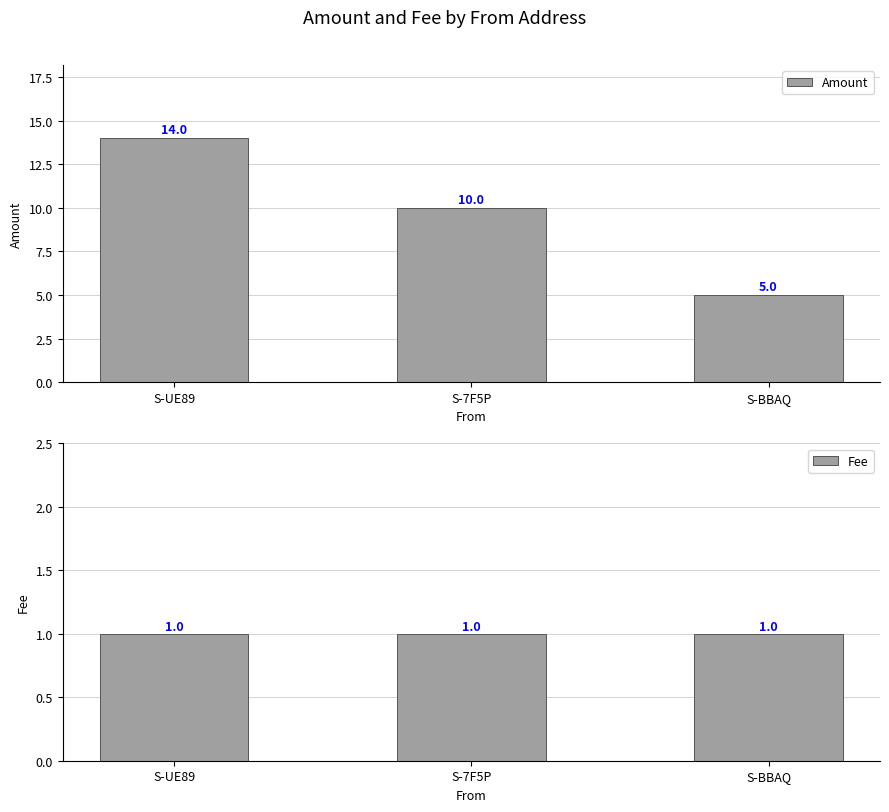

What is the sum of all Amount values?

29